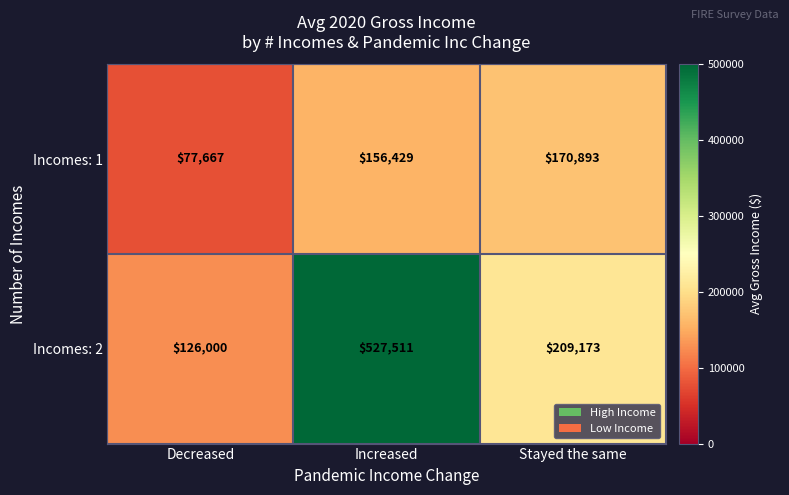

What is the sum of the Incomes: 2 values at Stayed the same and Decreased?

335173